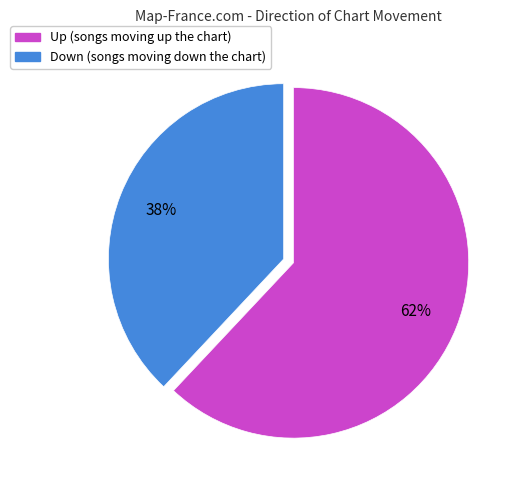

How many slices are in this pie chart?

2